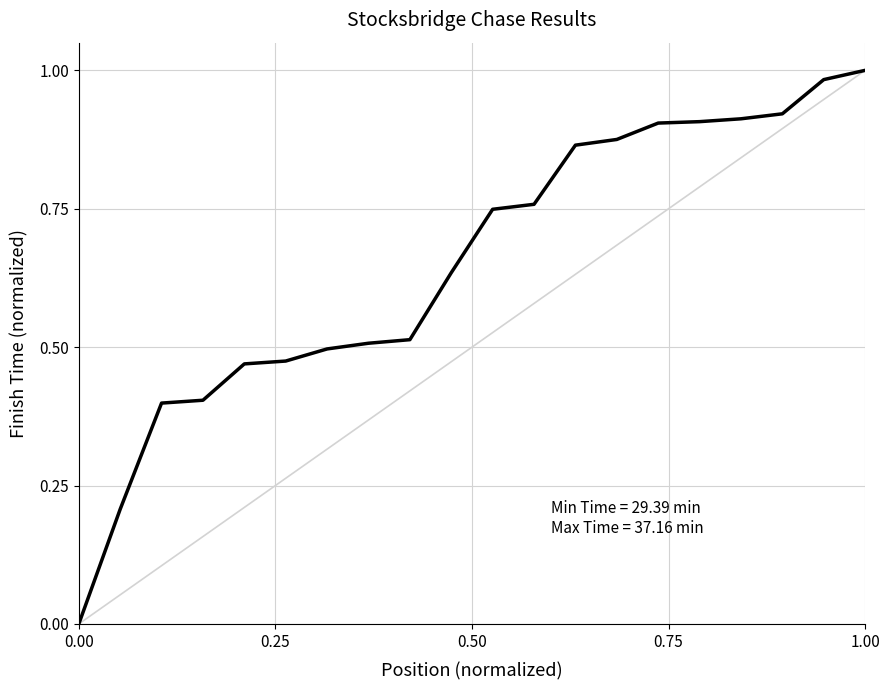

Does the chart display data point markers on the line(s)?

No